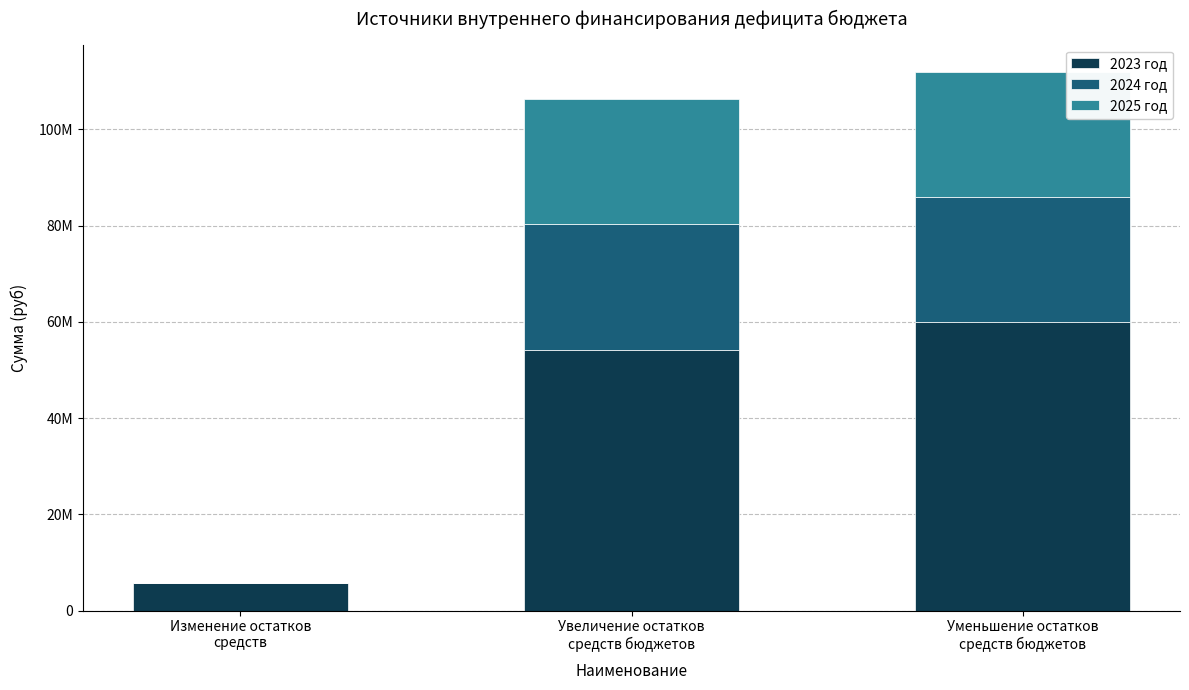

Does the chart contain stacked bars?

Yes